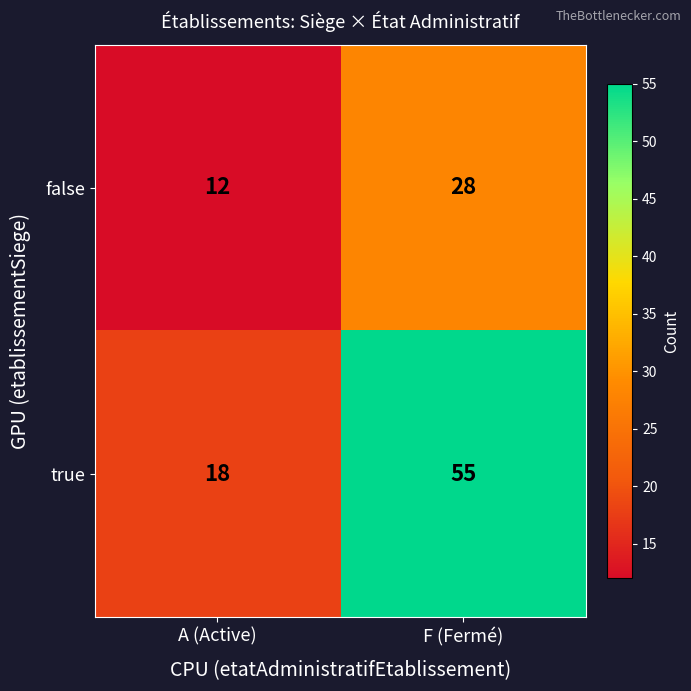

Reading right to left, transcribe all the data shown in this chart.

false: 28	12
true: 55	18